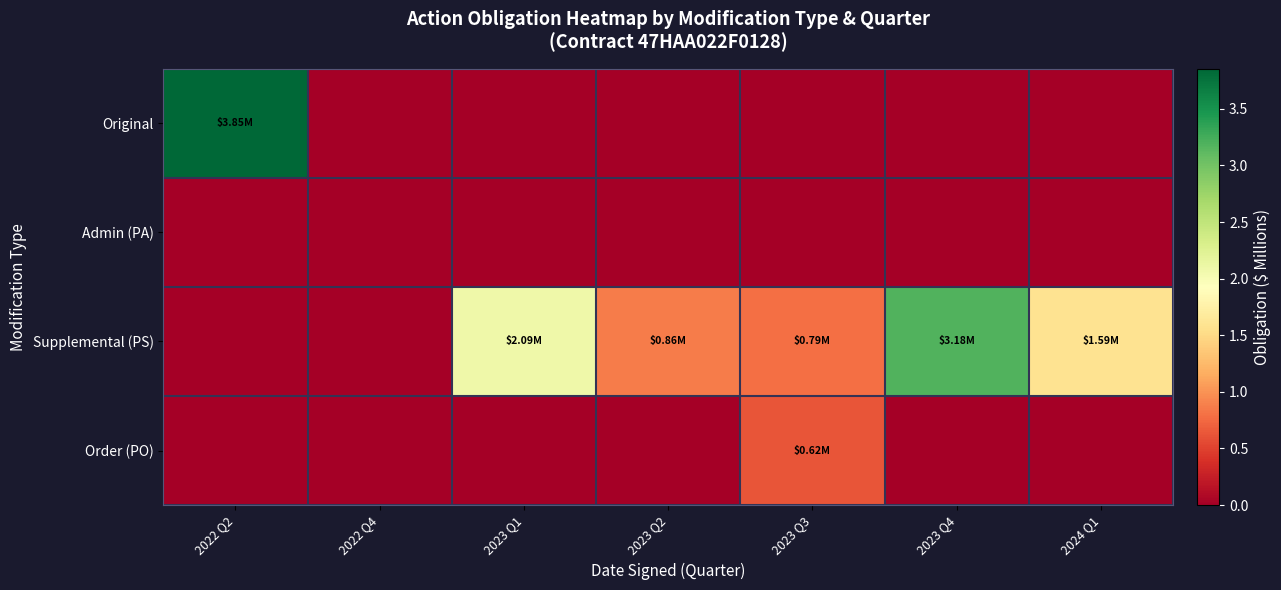

Between 2023 Q2 and 2023 Q1, which is larger?

2023 Q2